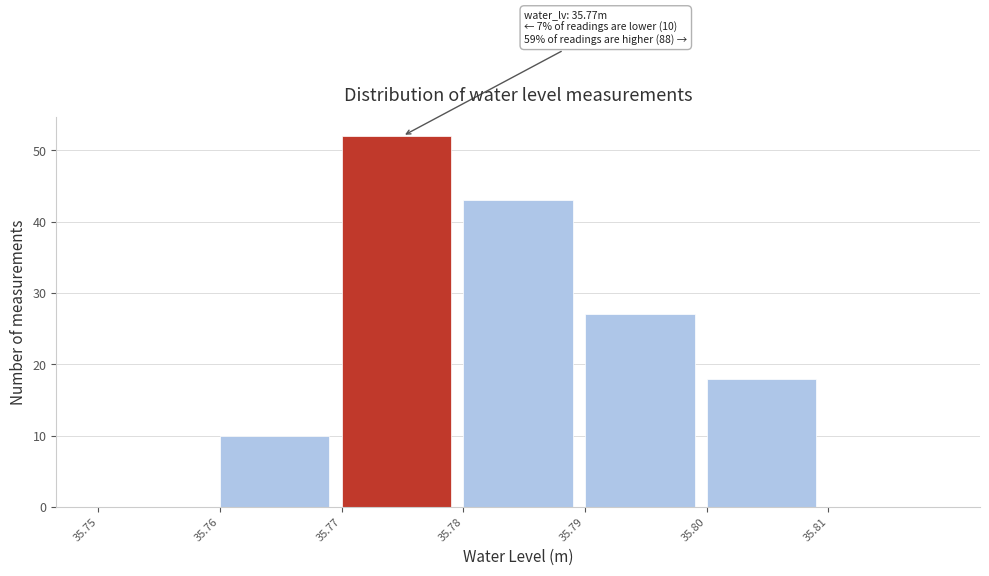

Which range on the x-axis has the tallest bar?

35.77 to 35.78